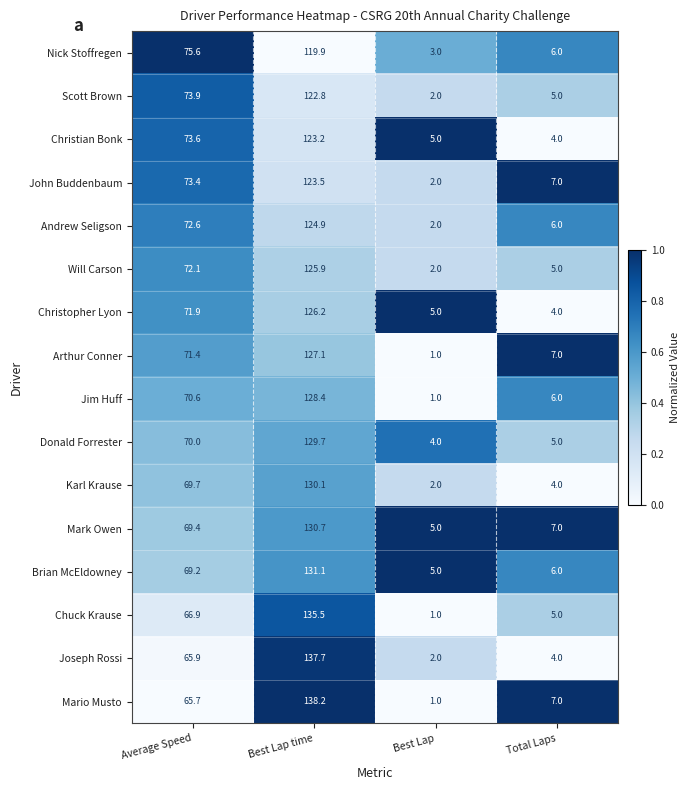

At which category does the chart reach its minimum across all series?

Best Lap